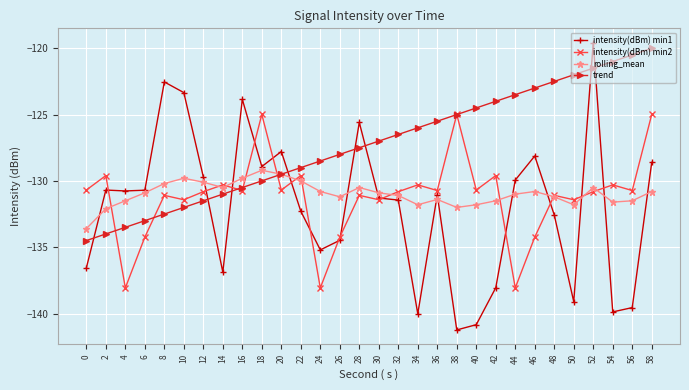

At which category is the sum across all series the highest?

52